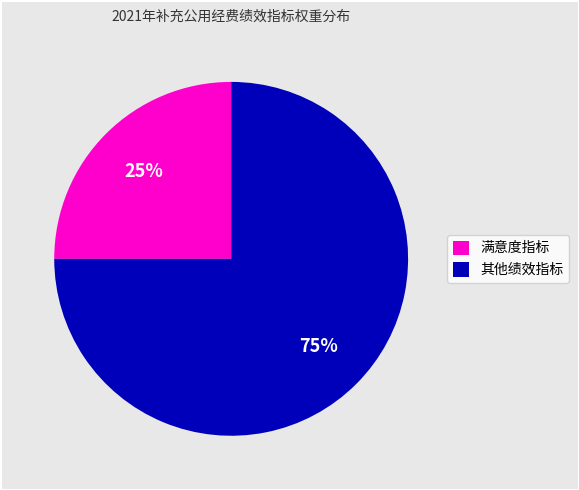

To the nearest percent, what percentage of the pie is 其他绩效指标?

75%